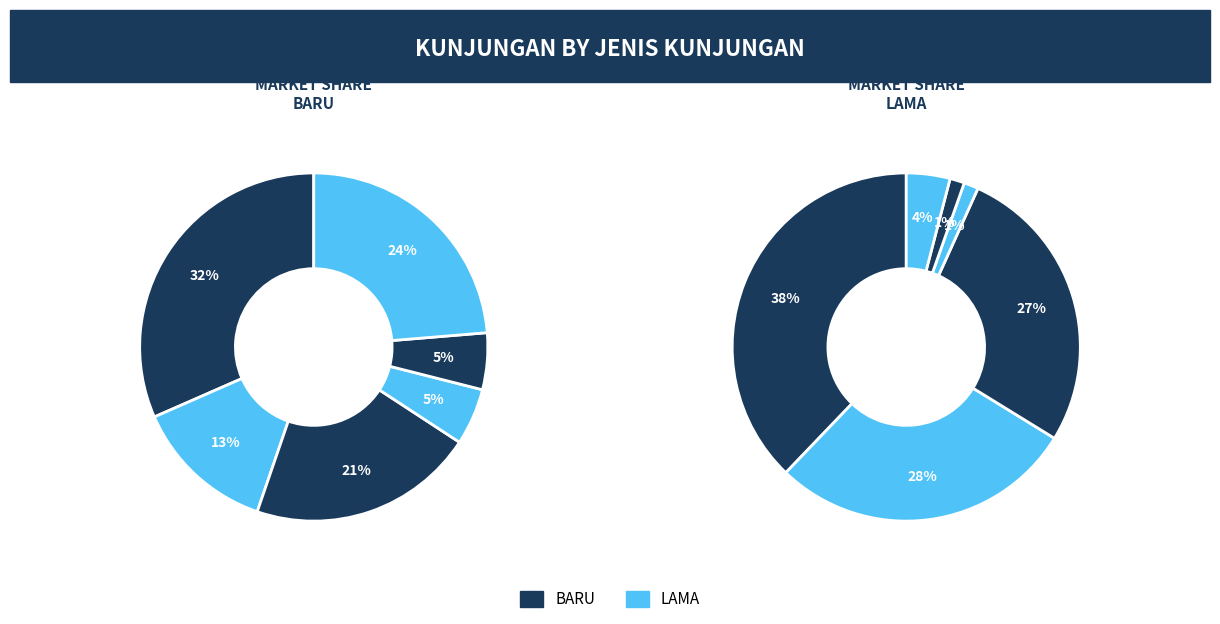

Between JULI and AGUSTUS, which series saw the biggest shift?

BARU